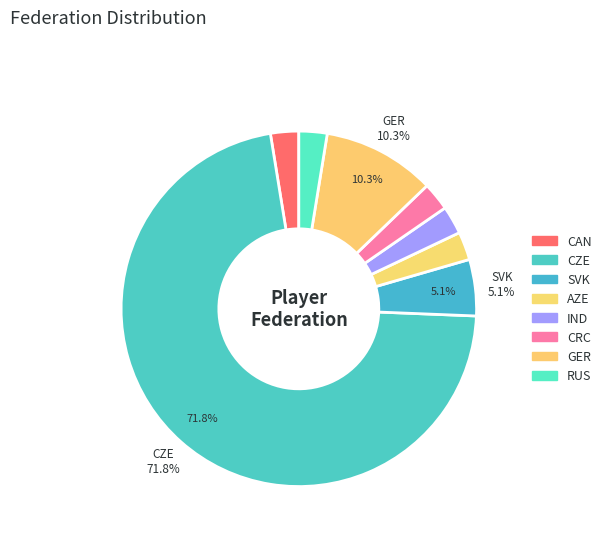

Which slice represents more than half of the pie?

CZE